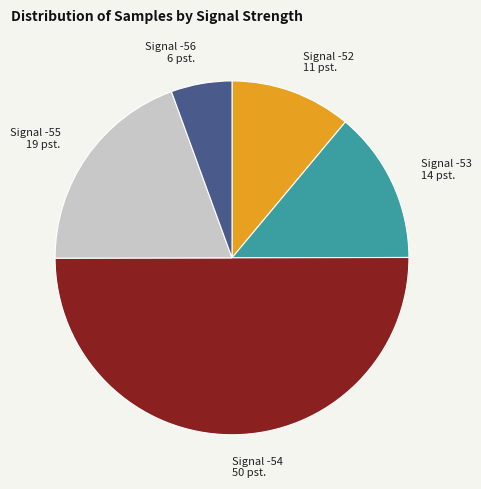

What is the smallest slice in the pie chart?

Signal -56 6 pst.